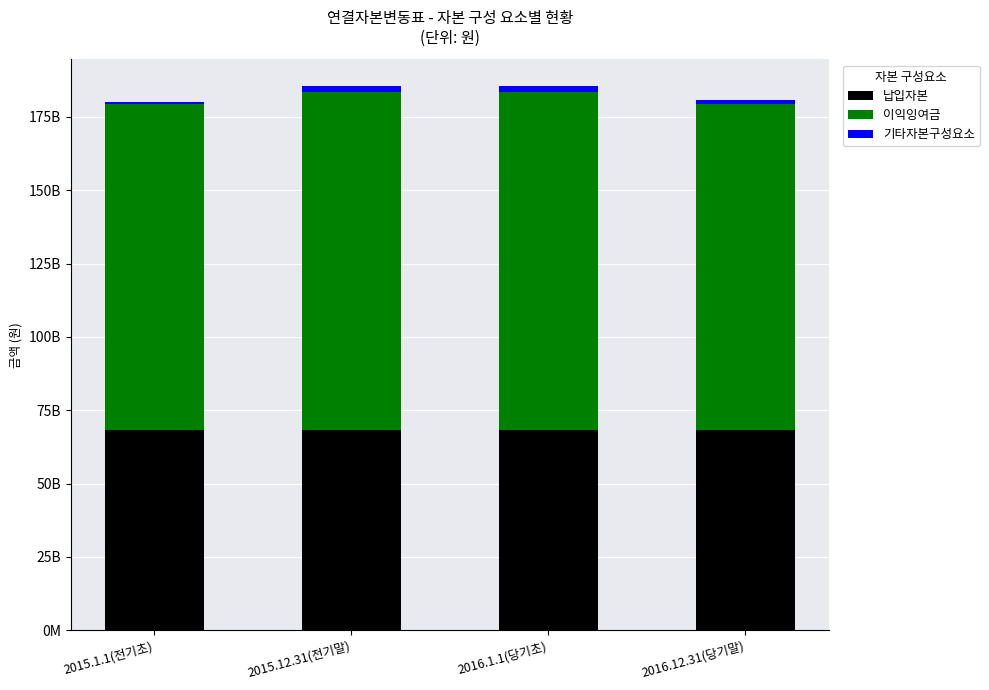

At 2015.12.31(전기말), list the series in order from largest to smallest.

이익잉여금, 납입자본, 기타자본구성요소